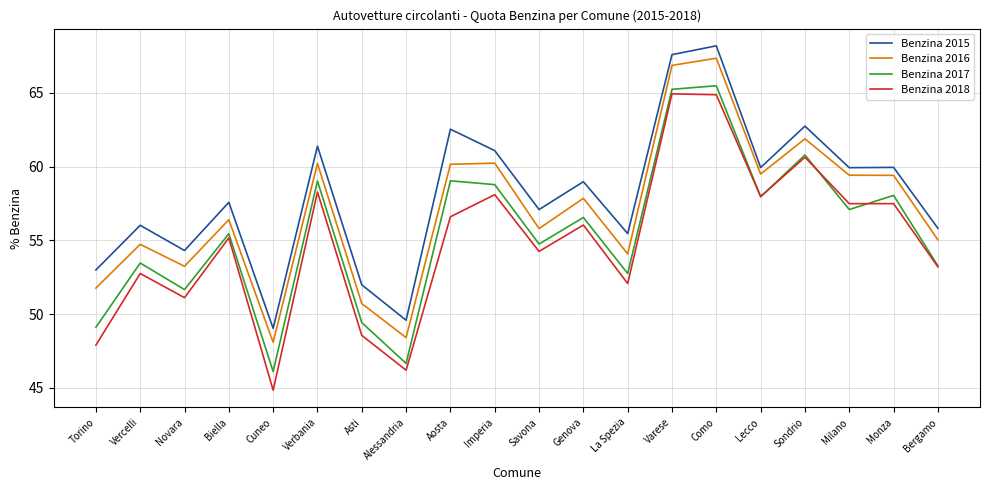

What is the difference between the highest and lowest values at Torino?

5.1